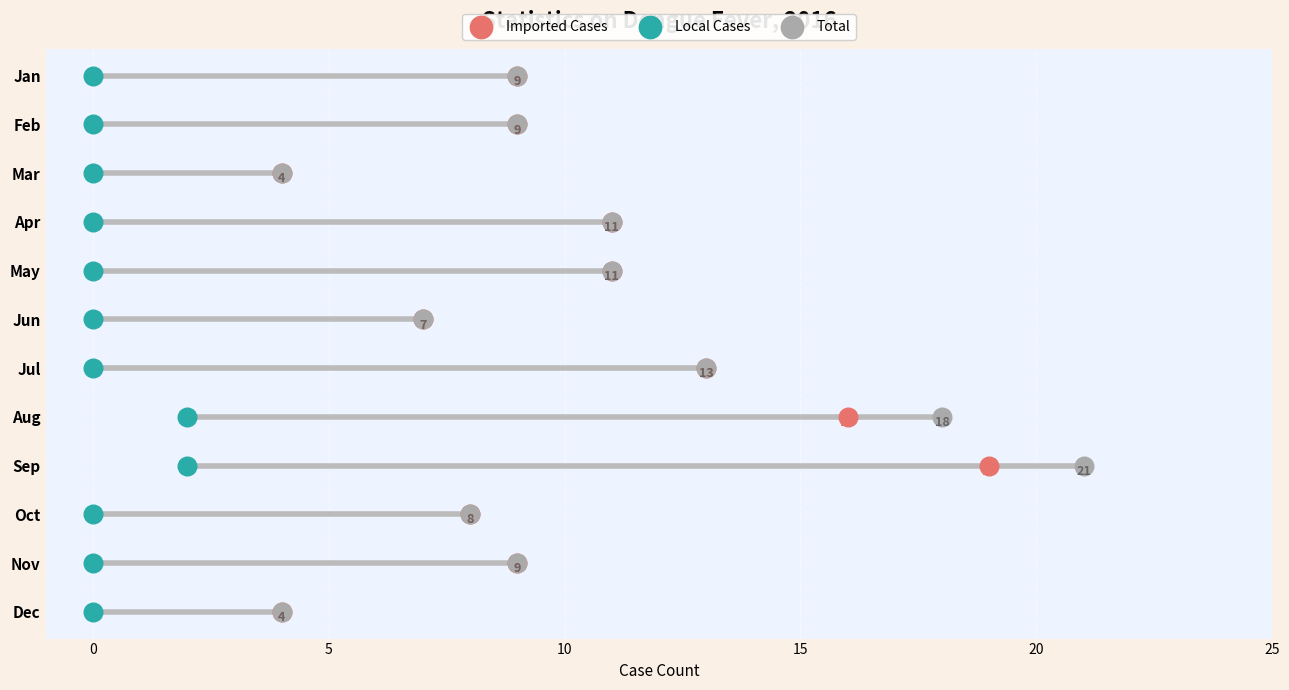

What are all the series names shown in the legend?

Imported Cases, Local Cases, Total